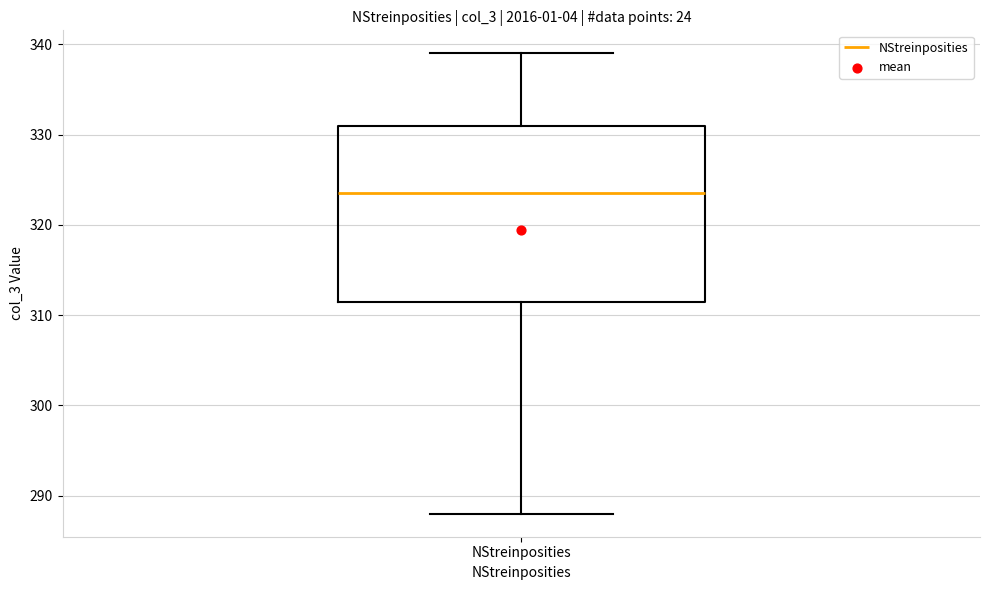

Where does the median line of the box for NStreinposities sit on the y-axis? The values are not printed on the chart, so give them approximately, as read against the axis.

324